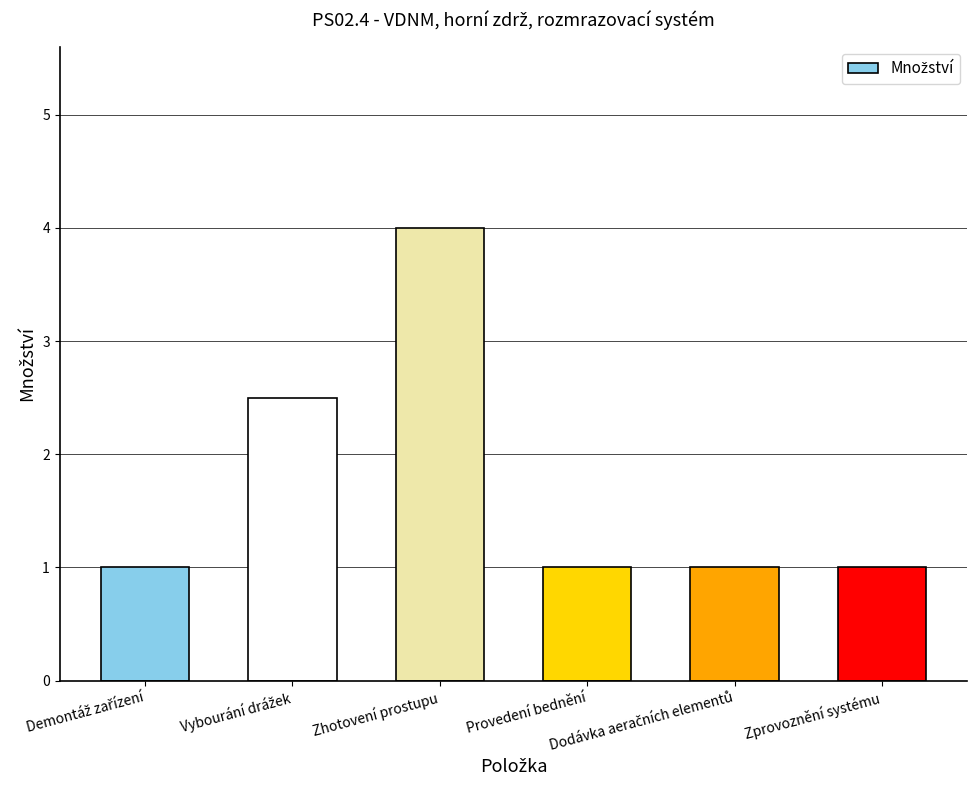

What is the label of the 3rd bar from the right?

Provedení bednění